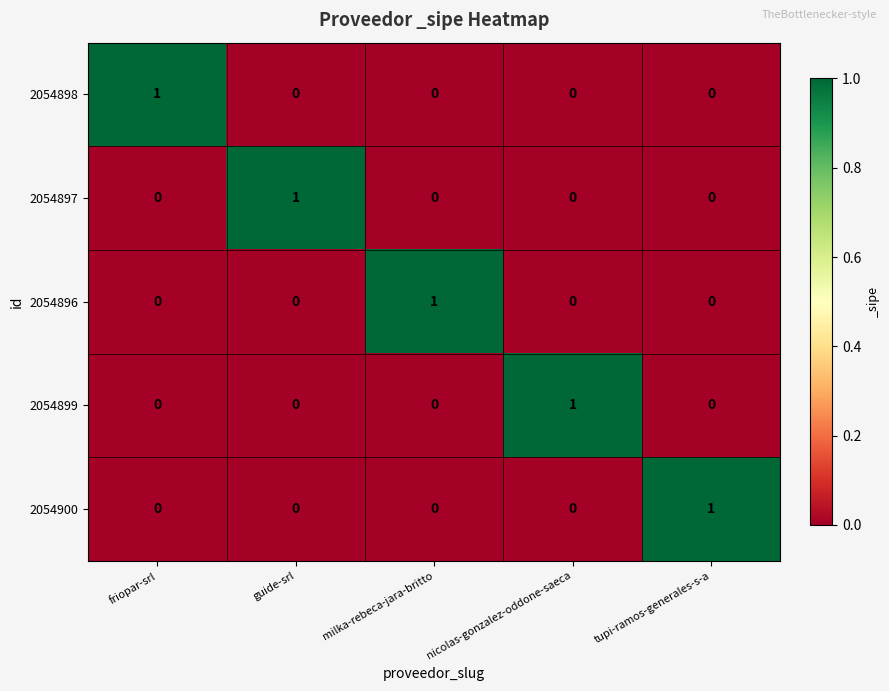

What is the spread (max minus min) of values at nicolas-gonzalez-oddone-saeca?

1